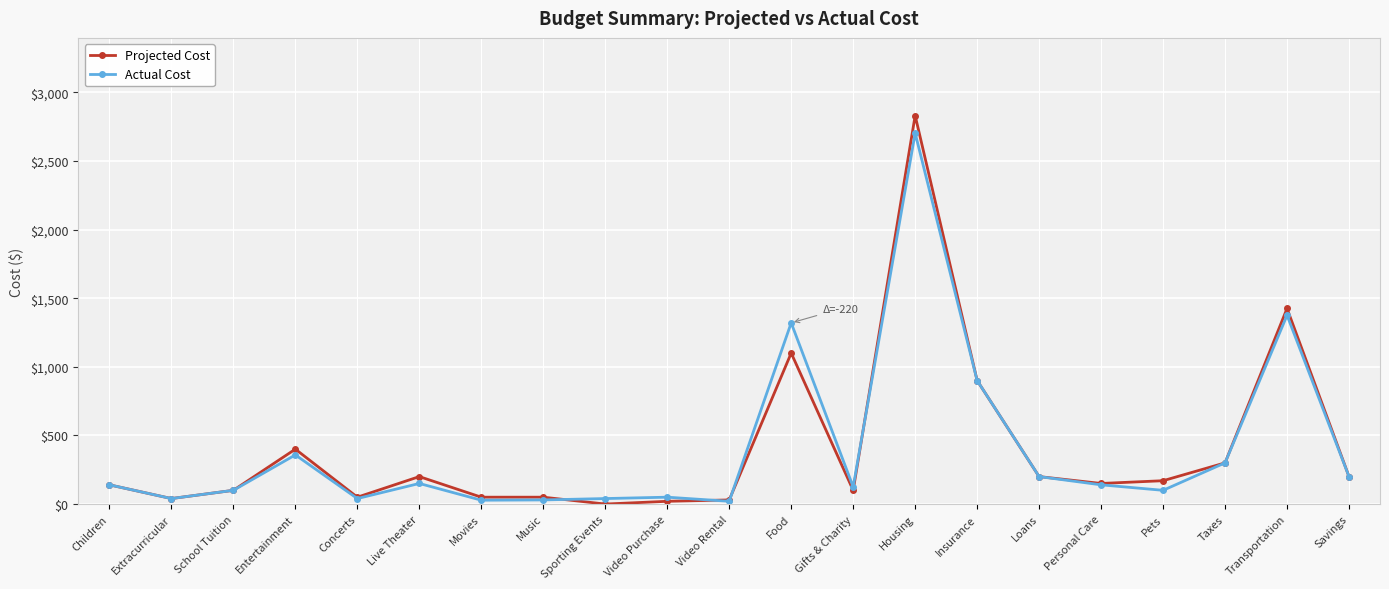

Where is the first local maximum for Projected Cost?

Entertainment